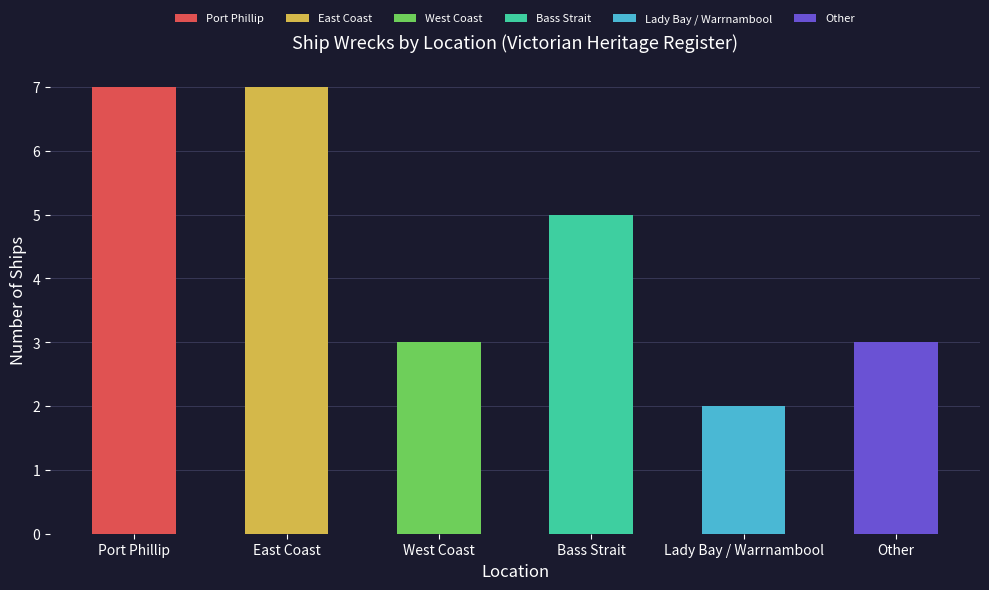

The chart shows a value of 5 at Bass Strait. True or false?

True